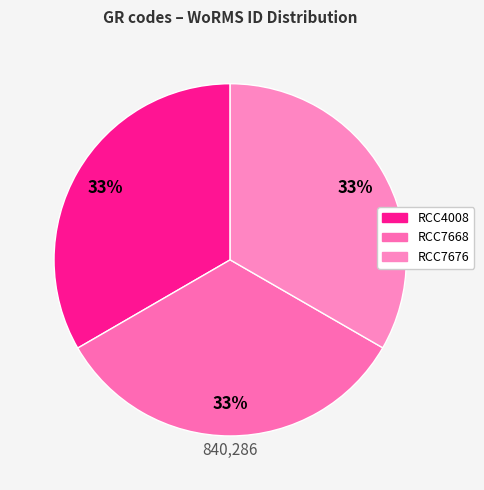

Approximately how many times larger is the value at RCC7668 compared to RCC4008?

1.0